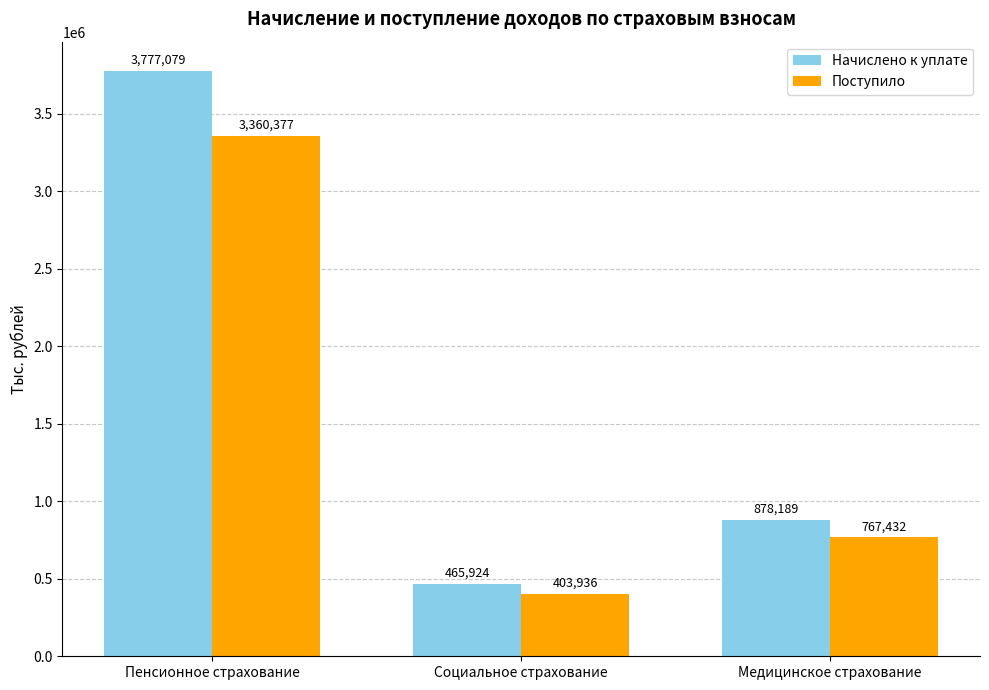

What is the minimum value for Начислено к уплате?

465924